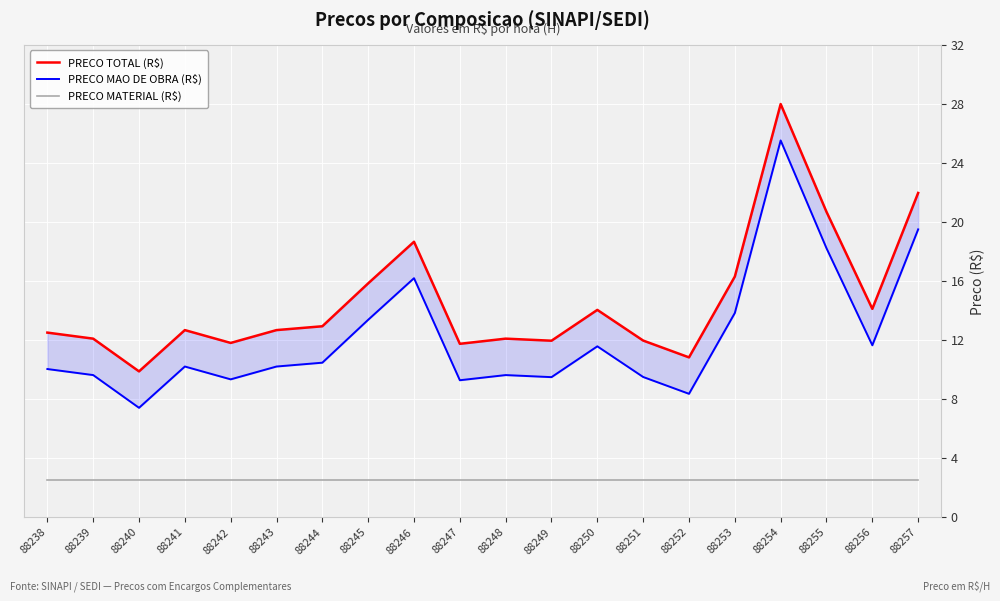

Rank the series at 88256 from lowest to highest value.

PRECO MATERIAL (R$), PRECO MAO DE OBRA (R$), PRECO TOTAL (R$)